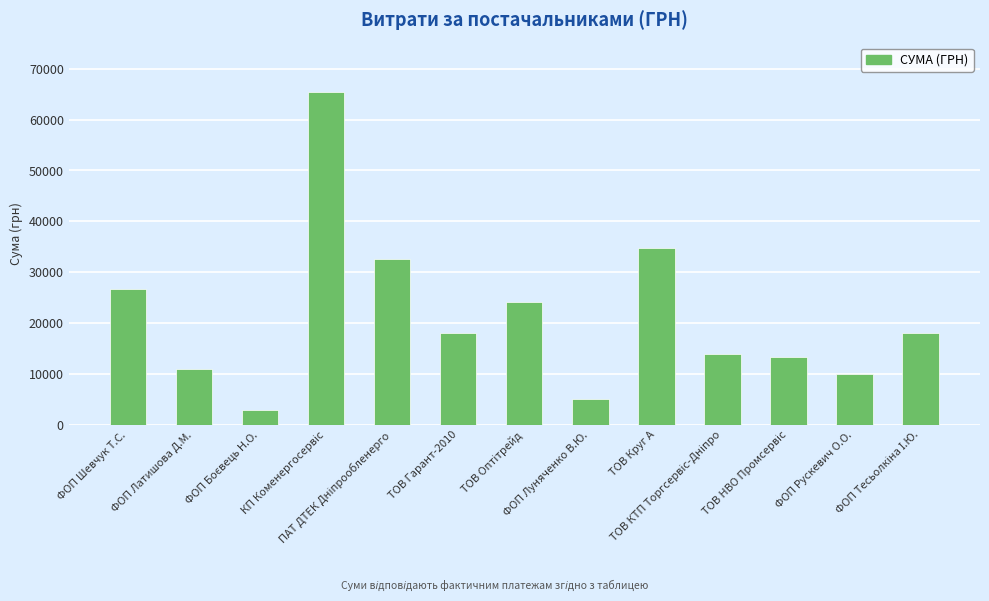

What is the maximum value shown in the chart?

65337.6